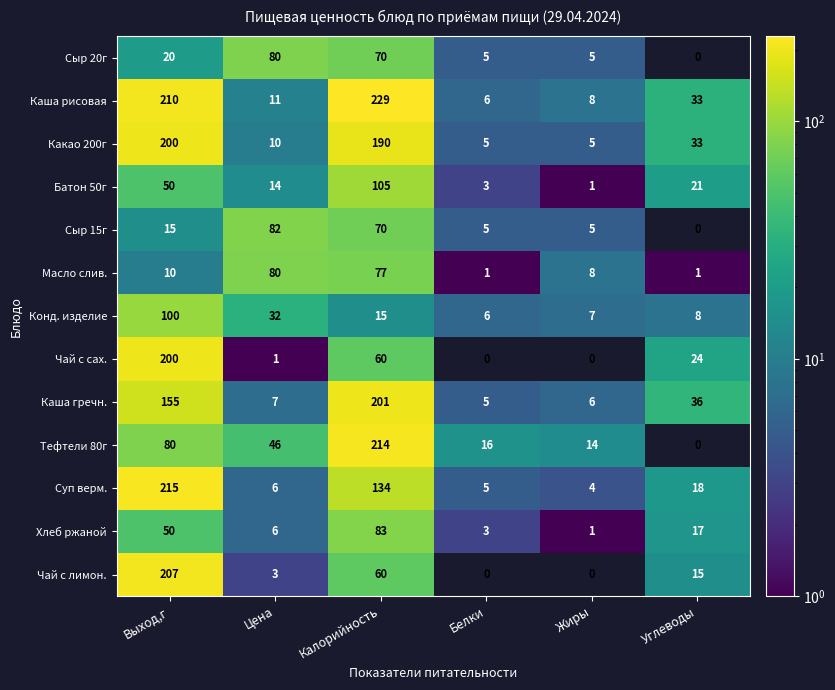

Where does the Хлеб ржаной series first go above 17?

Выход,г